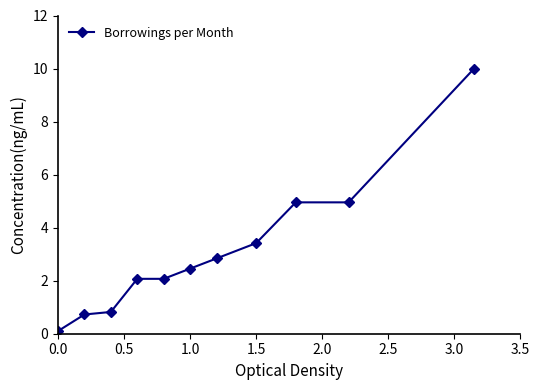

How many data points does each series have?

11